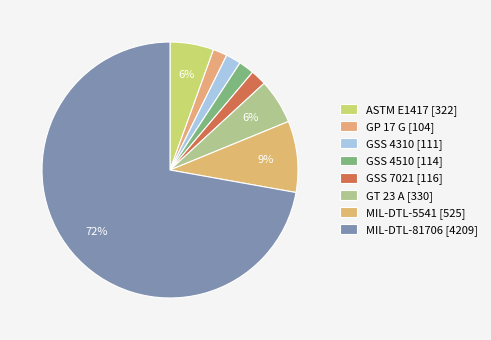

Between MIL-DTL-81706 and MIL-DTL-5541, which is larger?

MIL-DTL-81706